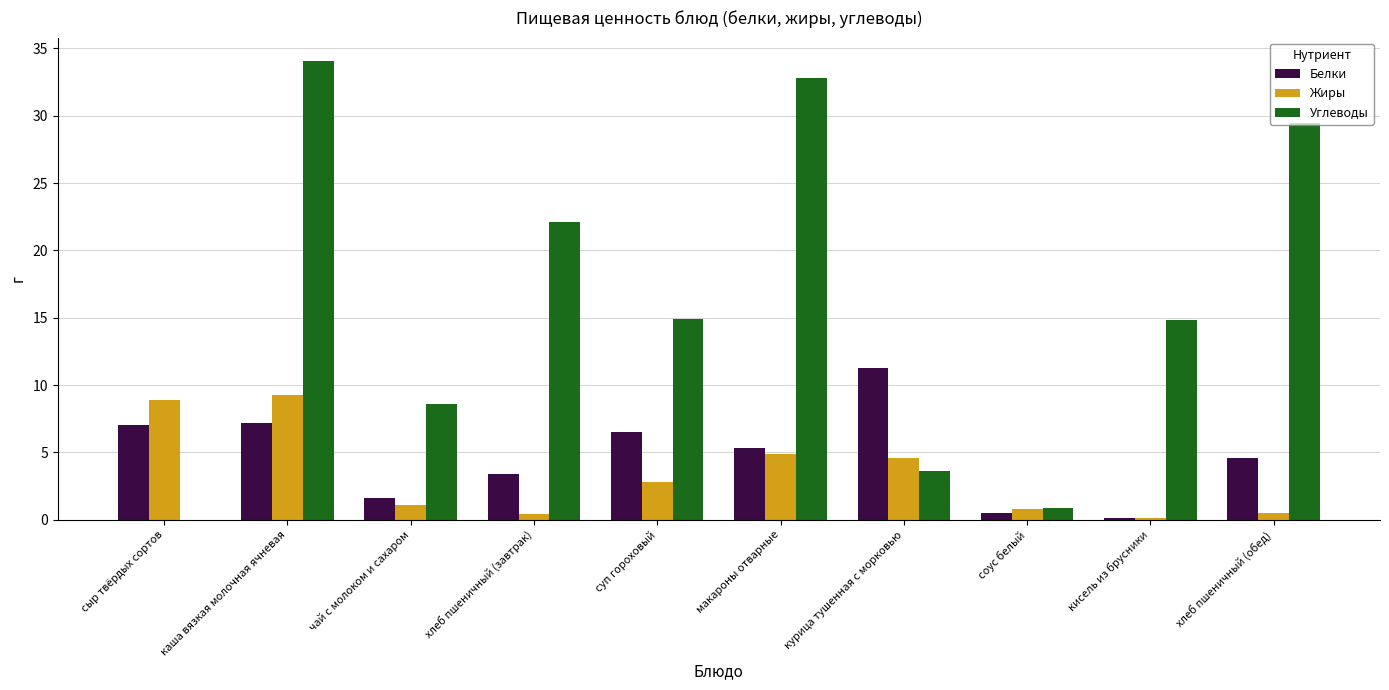

What is the difference between the Жиры values at каша вязкая молочная ячневая and сыр твёрдых сортов?

0.4